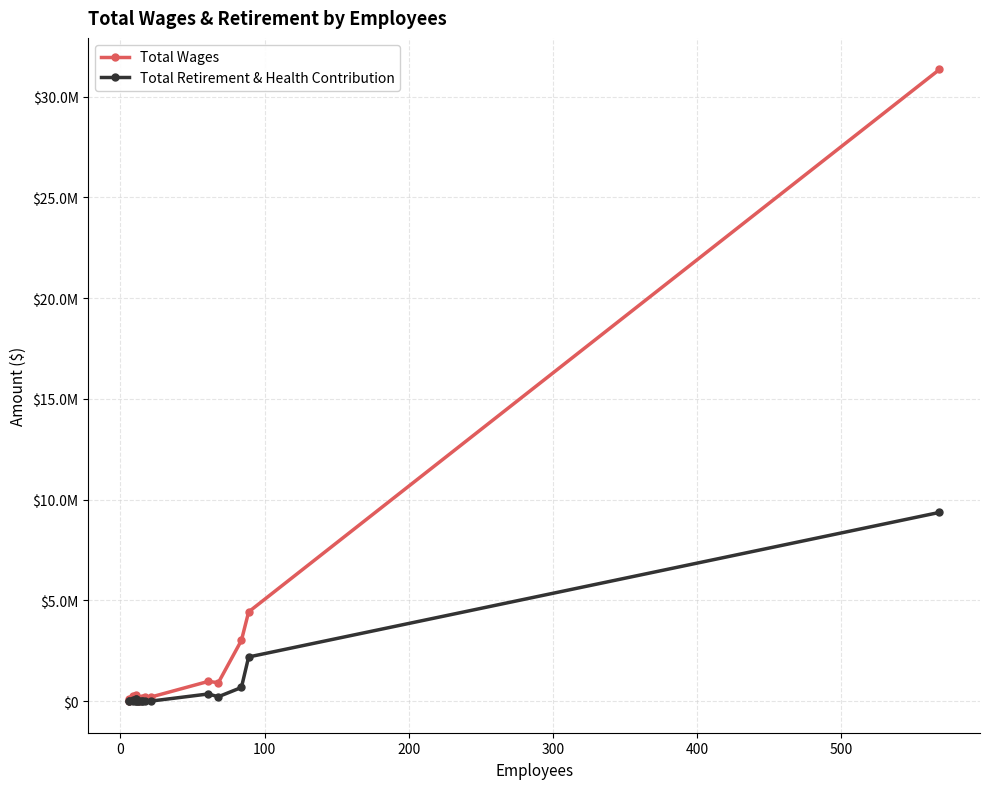

Is the value of Total Retirement & Health Contribution at 13 greater than the value of Total Wages at 8?

No